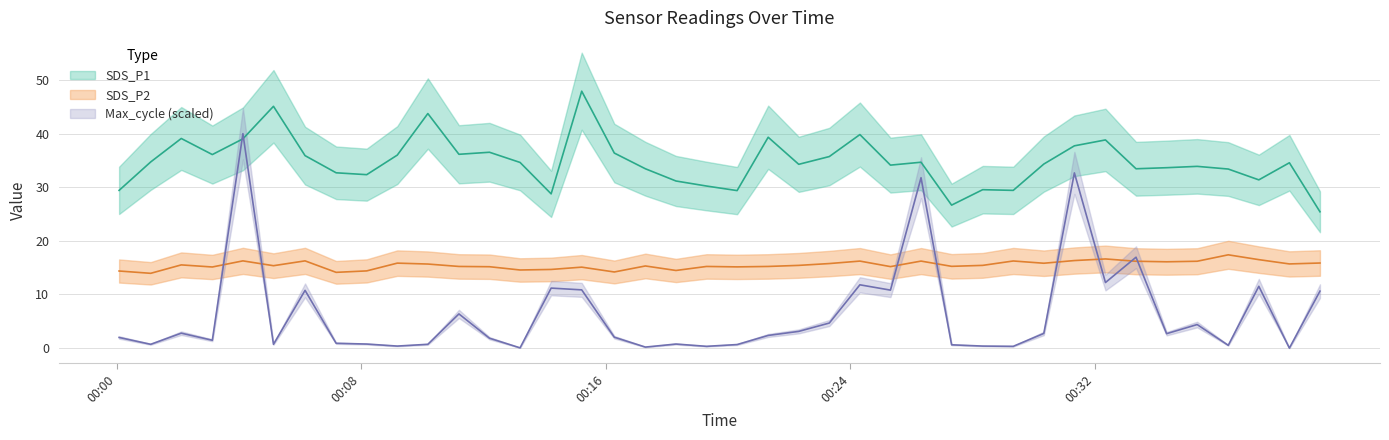

What is the value of the Max_cycle point at the 35th from the left?

2.7